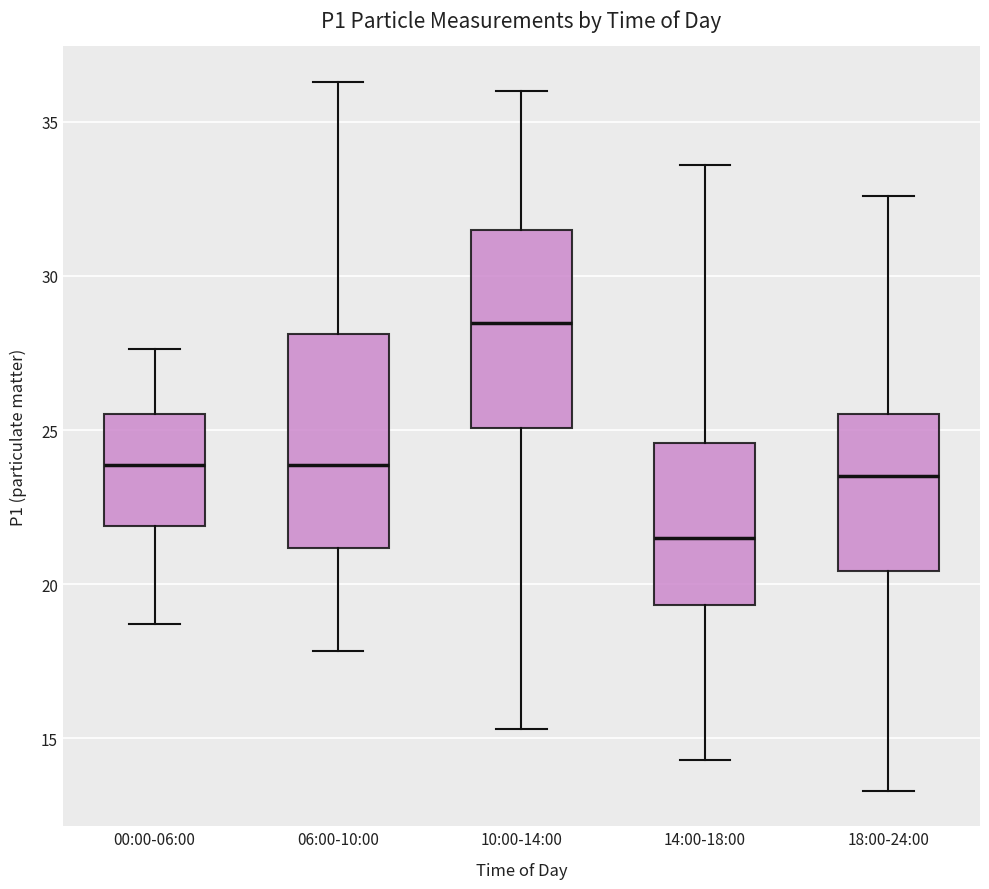

Reading left to right, transcribe this box plot: for each box, give where its median line is, the range the box spans, and where its two whiskers end, as read against the y-axis. The values are not printed on the chart, so give them approximately, as read against the axis.

00:00-06:00: median 24.0, box 22.0 to 25.5, whiskers 18.5 to 27.5
06:00-10:00: median 24.0, box 21.0 to 28.0, whiskers 18.0 to 36.5
10:00-14:00: median 28.5, box 25.0 to 31.5, whiskers 15.5 to 36.0
14:00-18:00: median 21.5, box 19.5 to 24.5, whiskers 14.5 to 33.5
18:00-24:00: median 23.5, box 20.5 to 25.5, whiskers 13.5 to 32.5